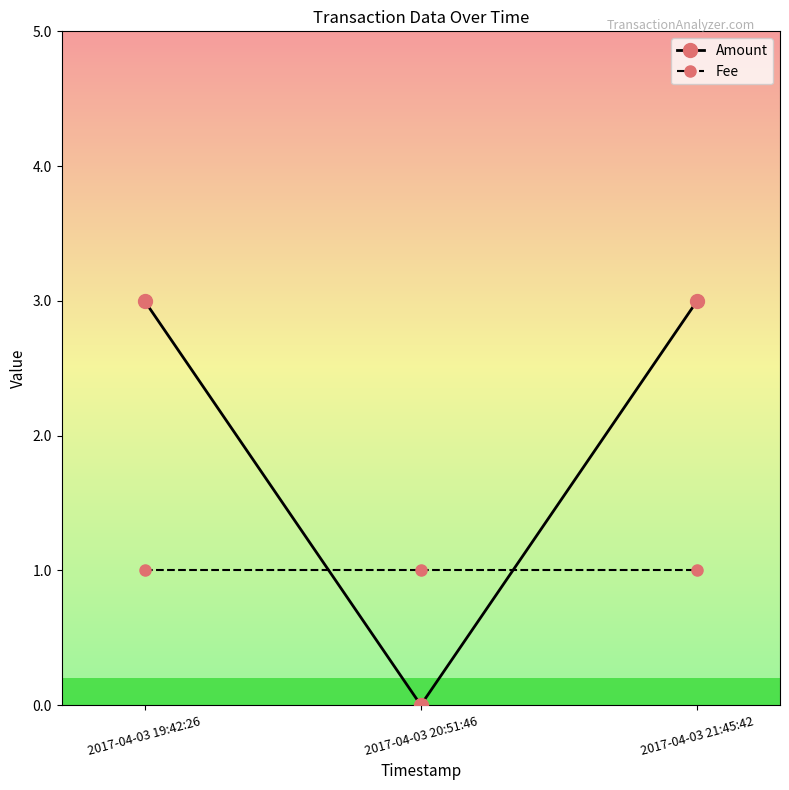

What is the value of the Amount point at the 3rd from the left?

3